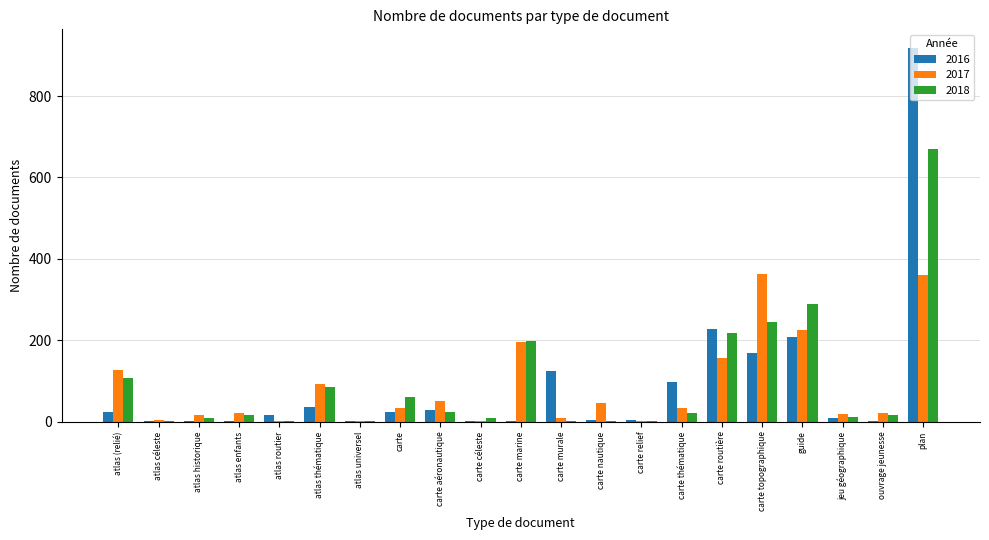

Which category has the highest value across all series?

plan